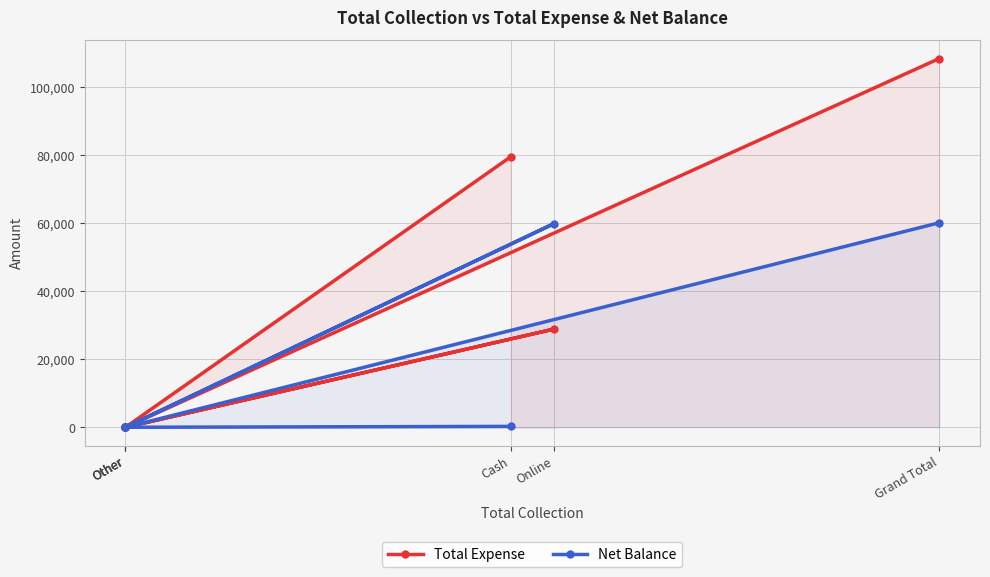

True or false: Total Expense has a value of -64759 at Other.

False